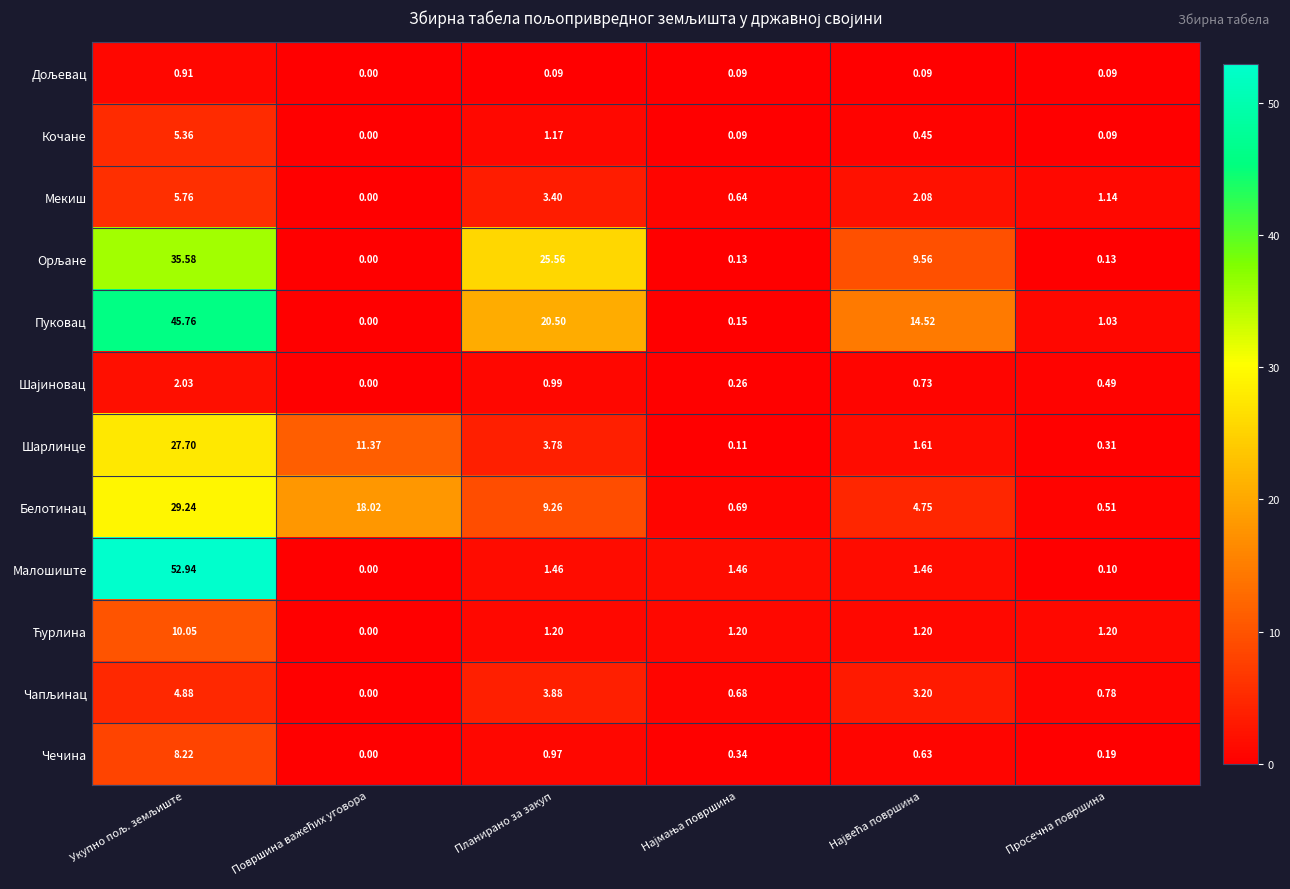

How many categories are shown in the chart?

6